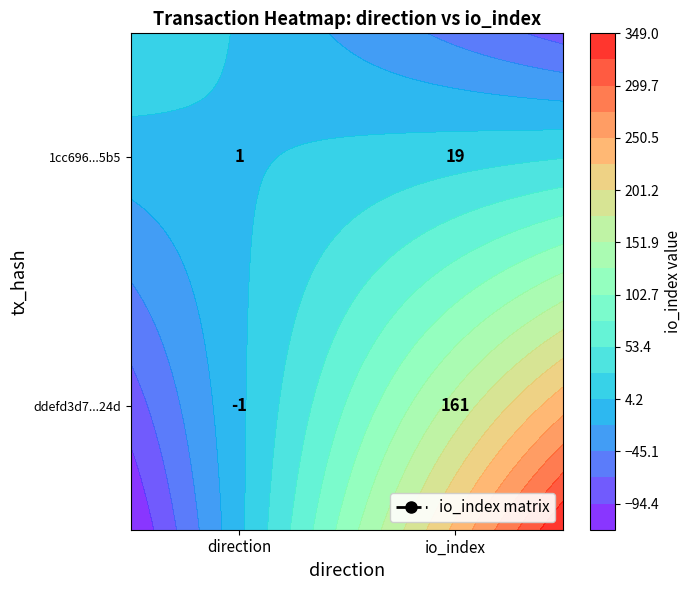

What is the sum of the 1cc696...5b5 values at io_index and direction?

160